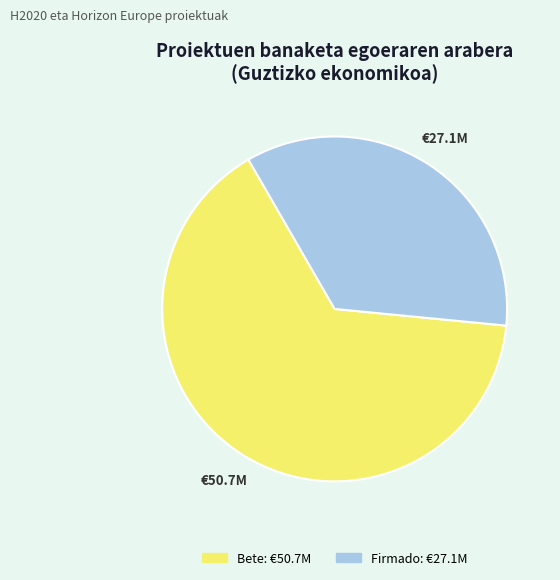

Does any single category account for the majority?

Yes